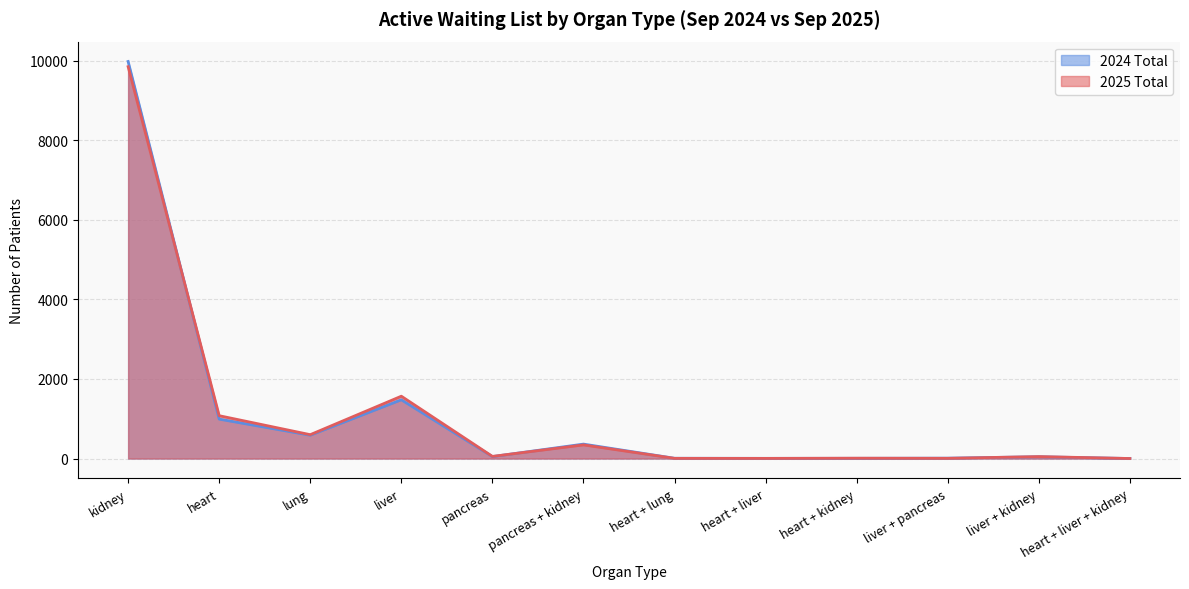

Reading right to left, list all the values displayed in this chart.

2025 Total: 1	49	6	9	4	5	343	54	1567	600	1077	9849
2024 Total: 1	45	10	6	5	7	363	49	1477	586	991	9980